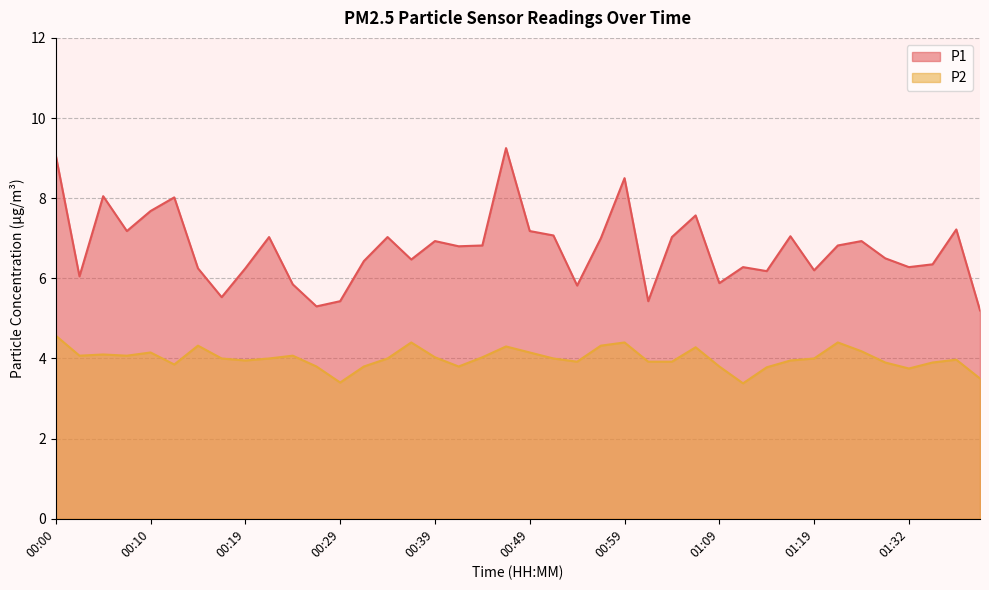

At which category does the chart reach its minimum across all series?

01:11